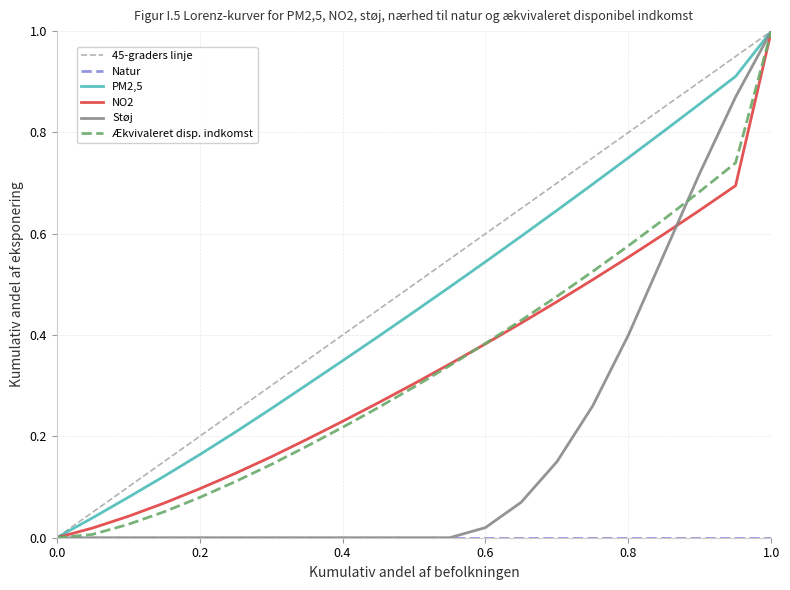

What is the highest value of the Støj series?

1.0